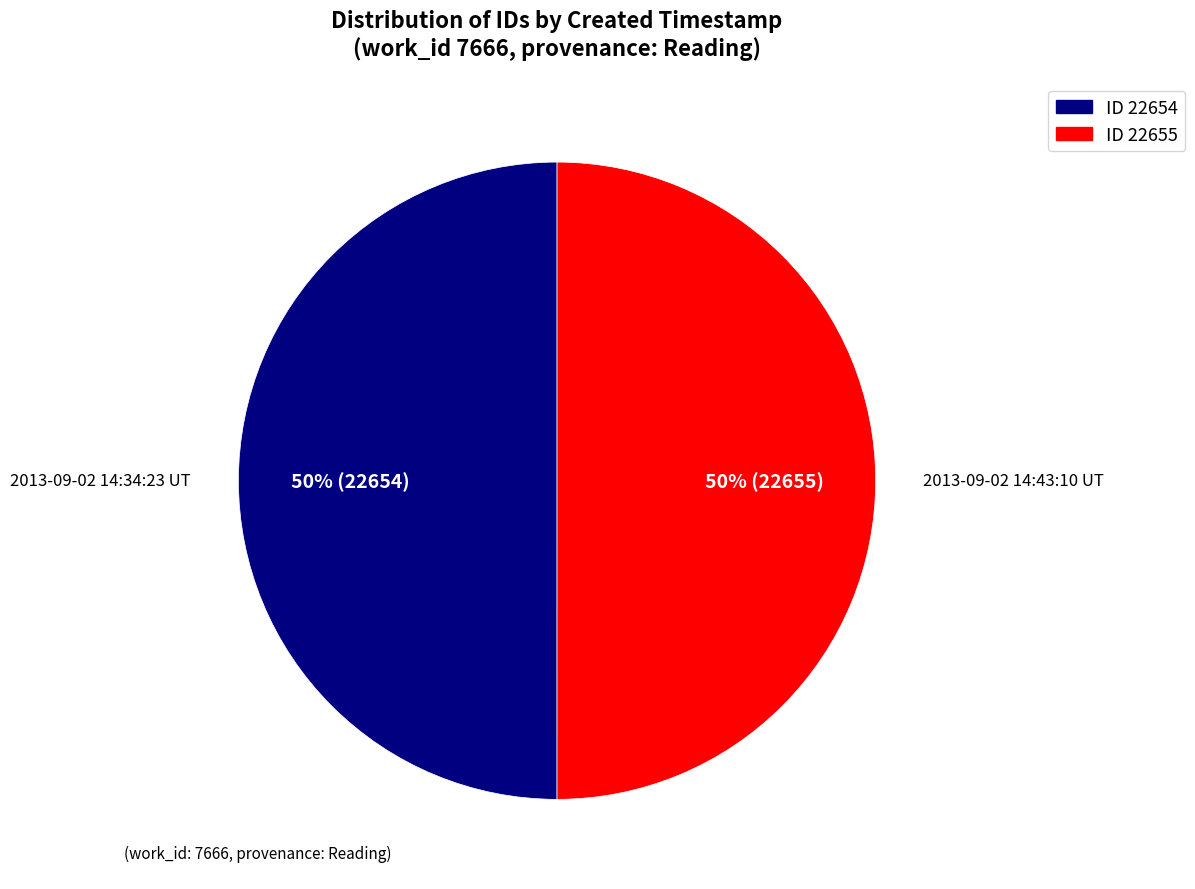

The ID 22655 slice represents 58% of the pie. True or false?

False